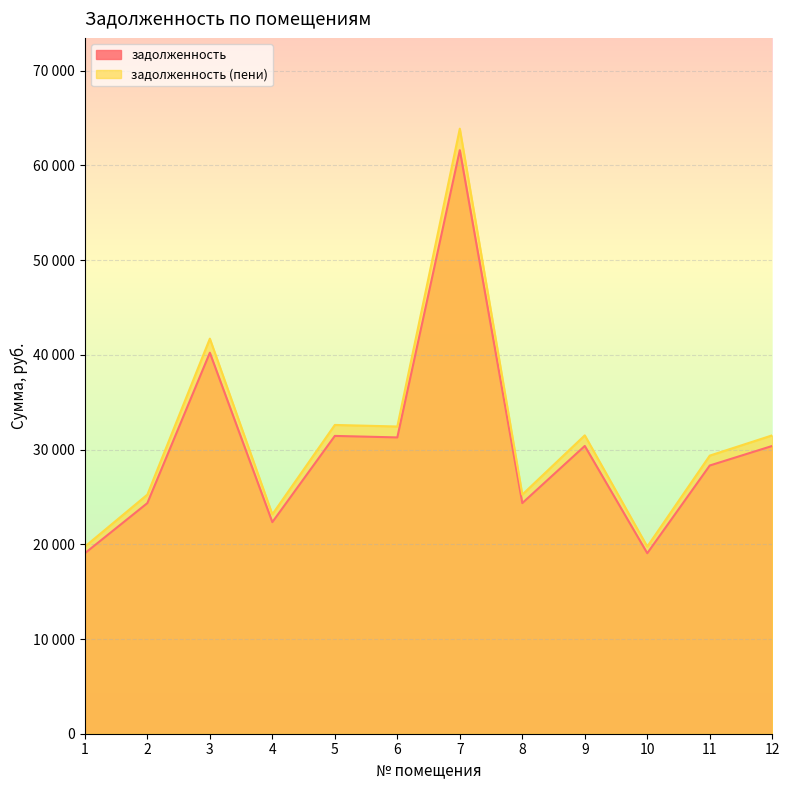

Count the number of categories in the chart.

12